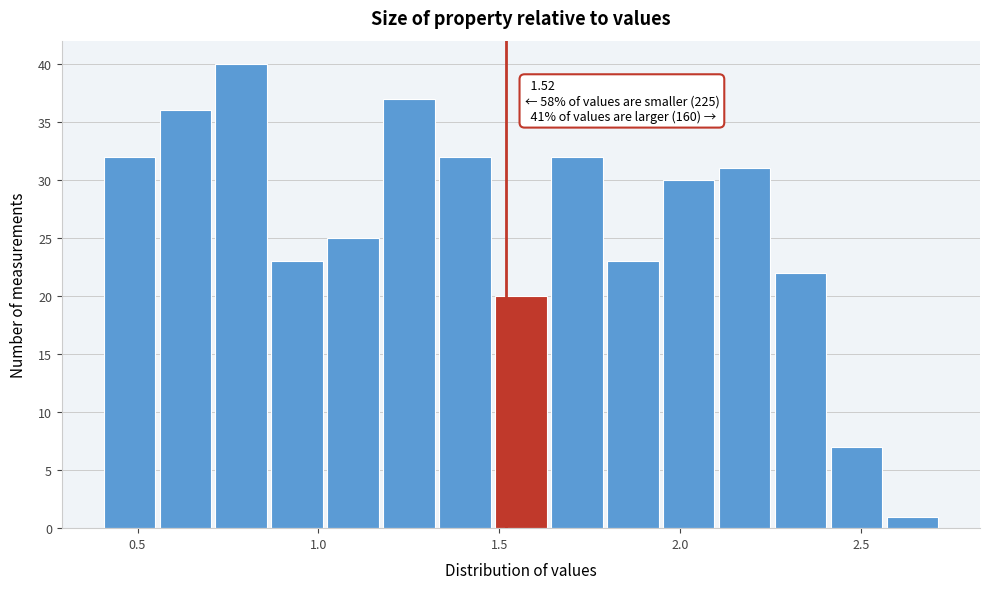

Read against the x-axis, roughly where is the centre of the tallest bar?

0.80